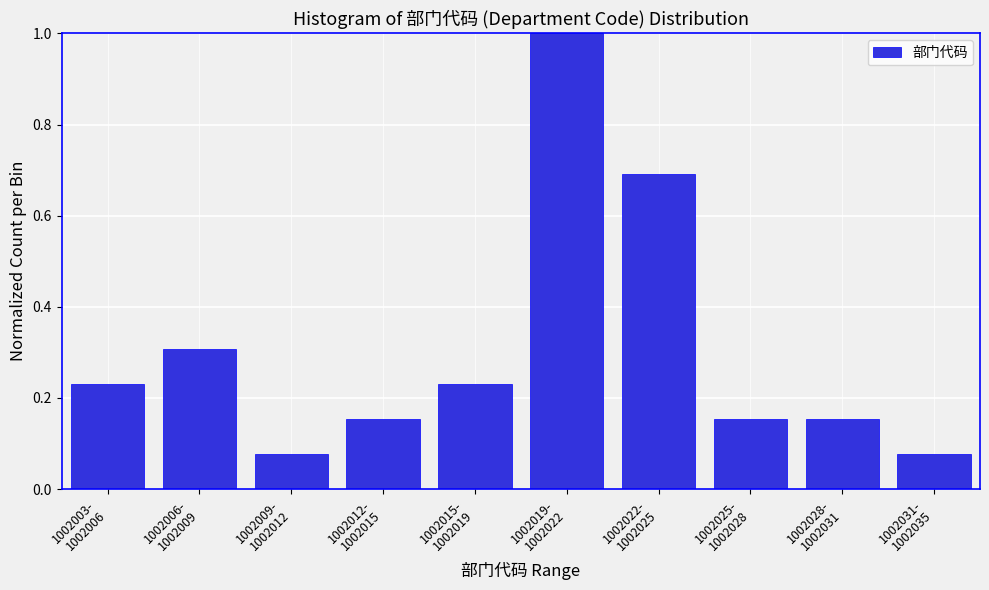

What is the difference between the maximum and minimum values?

0.9